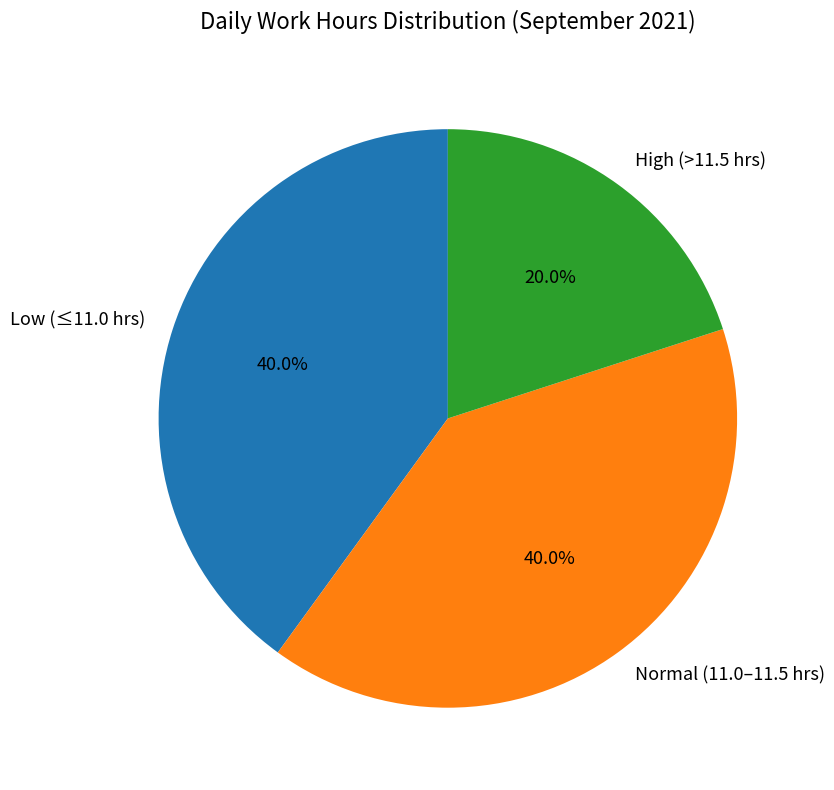

Is the sum of Low (≤11.0 hrs) and High (>11.5 hrs) greater than half?

Yes